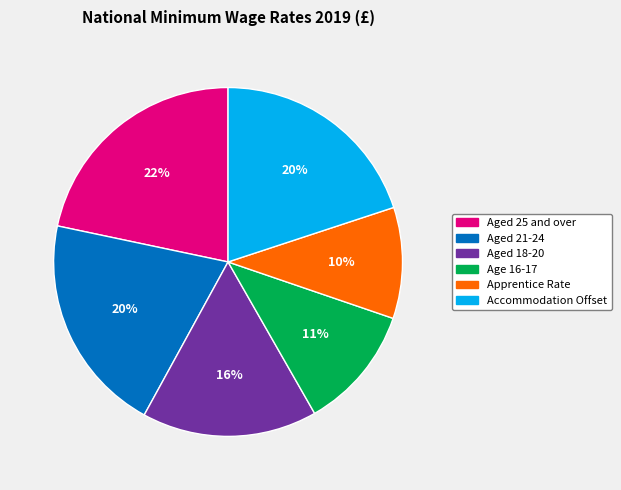

Is it true that Aged 18-20 is 8% of the pie?

False